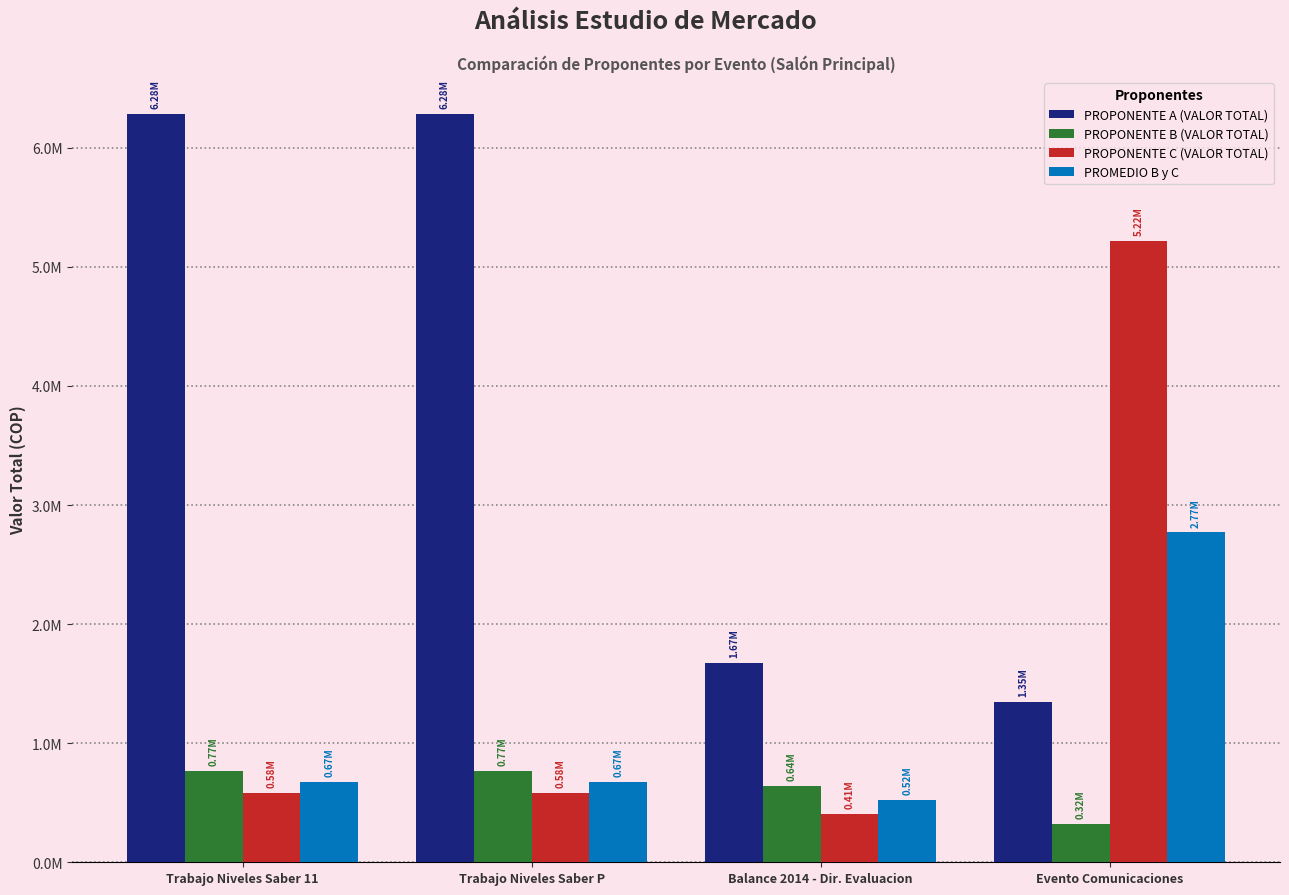

What is the value of the PROPONENTE A (VALOR TOTAL) bar at the 1st from the left?

6281426.5